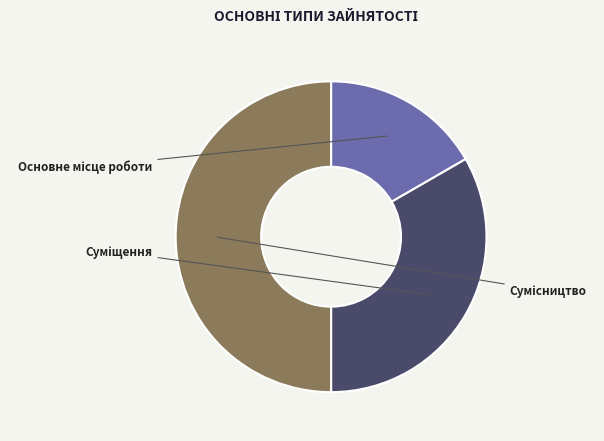

The Сумісництво slice represents 40% of the pie. True or false?

False